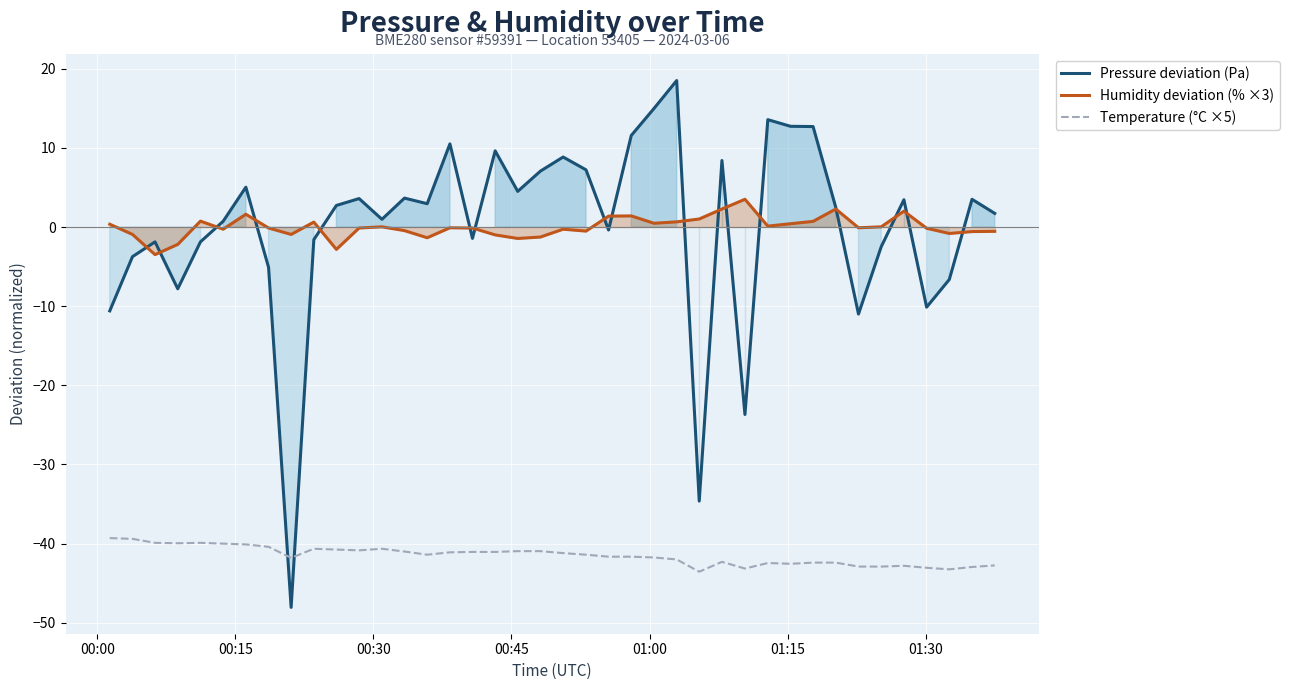

What is the highest value of the Humidity deviation (% ×3) series?

3.5